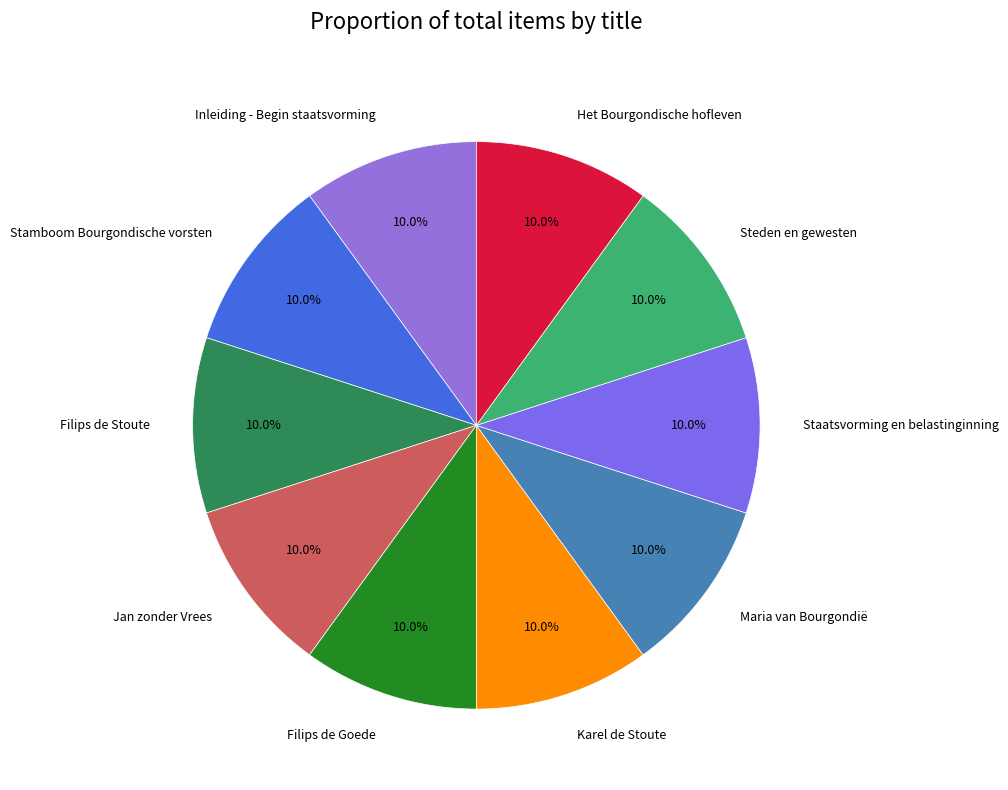

Does any single category account for the majority?

No